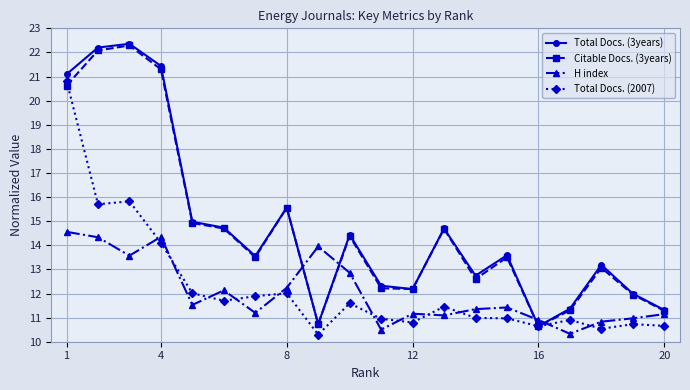

True or false: Citable Docs. (3years) has more than 0 interior local peaks.

True